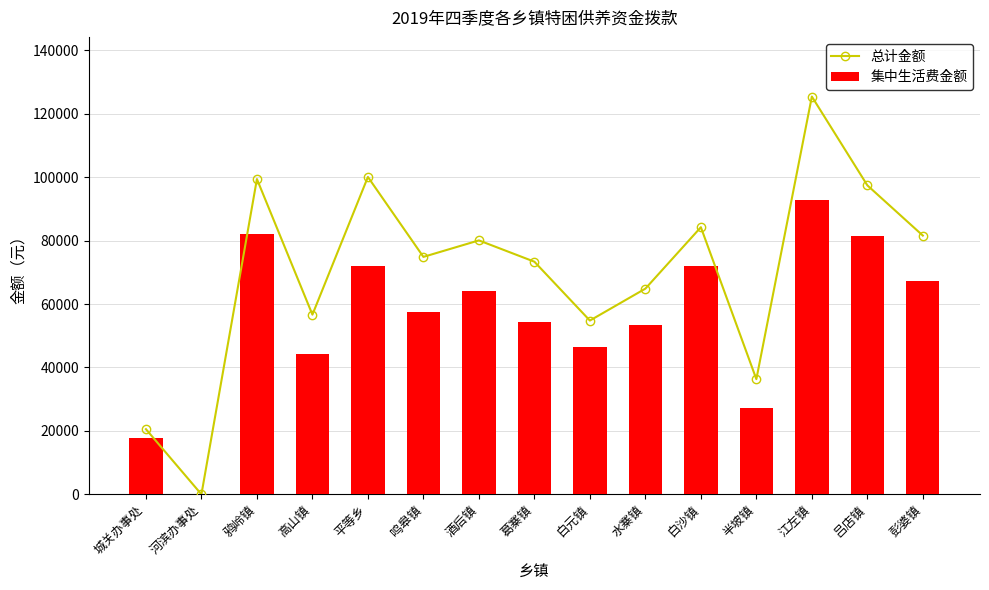

What is the label of the 9th bar from the left?

白元镇